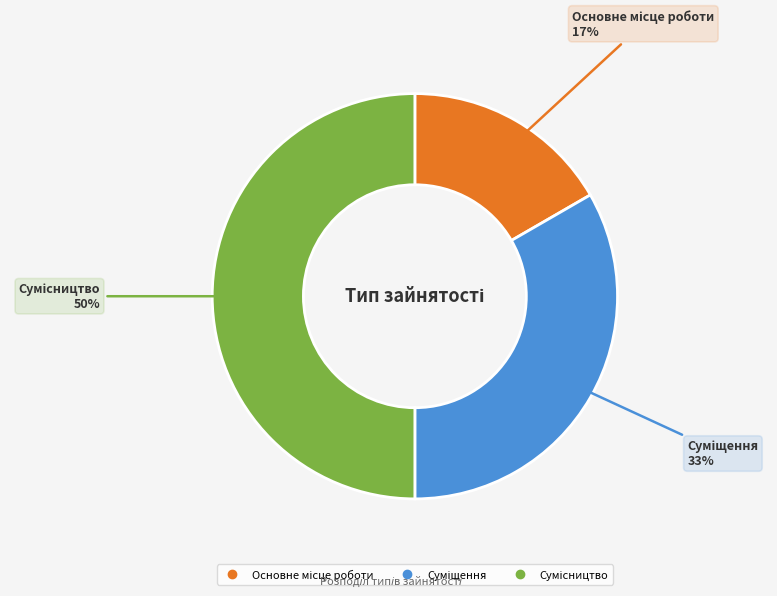

To the nearest percent, what is the average slice percentage?

33%